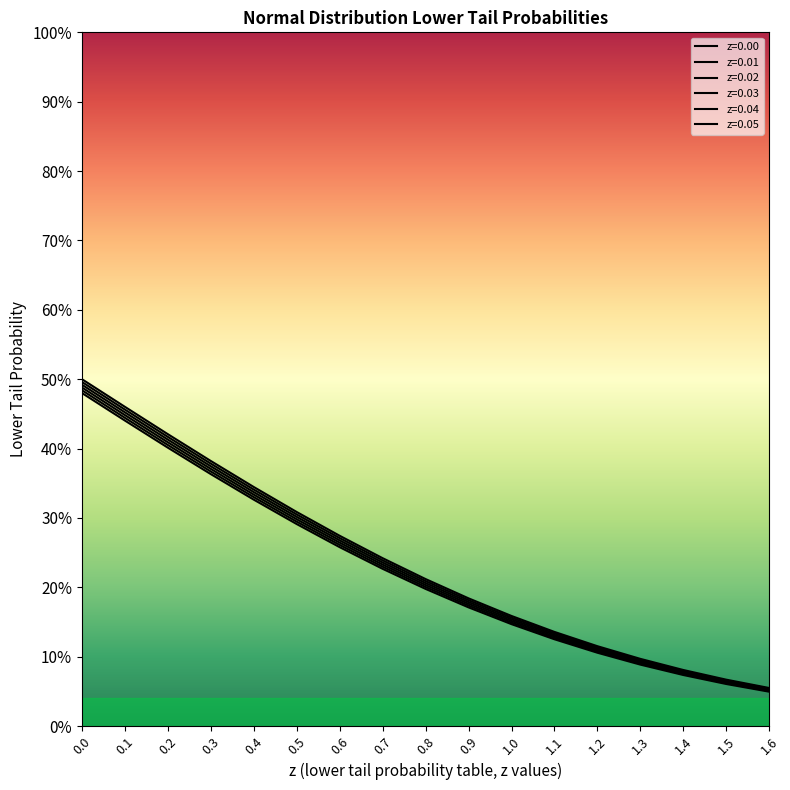

What is the label of the 6th point from the left?

0.5